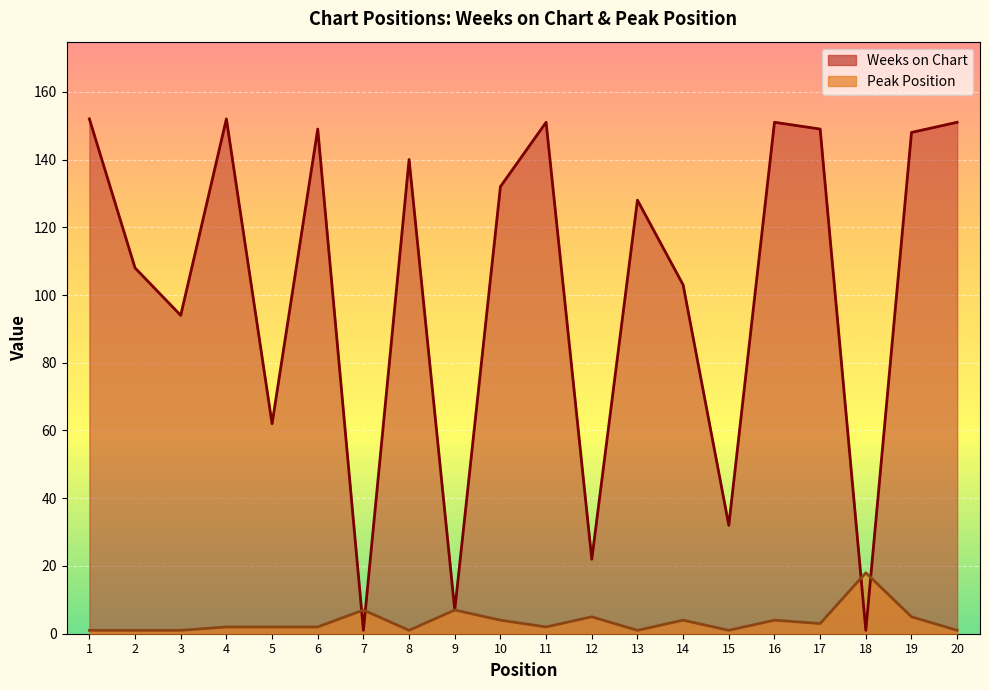

Does the chart display data point markers on the line(s)?

No